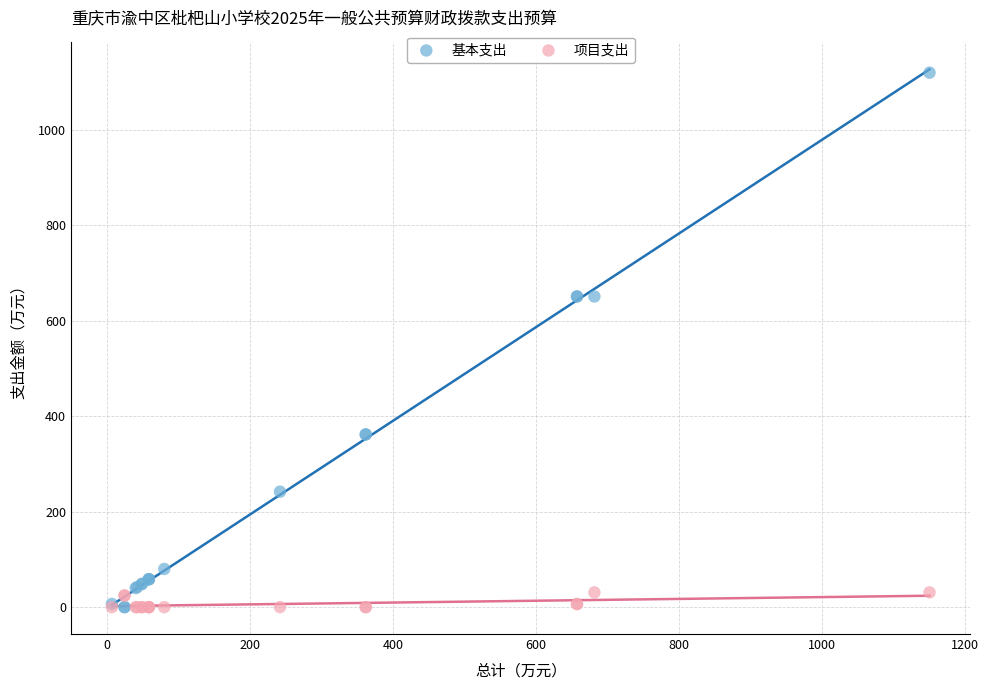

Which series contains the highest Y value?

基本支出